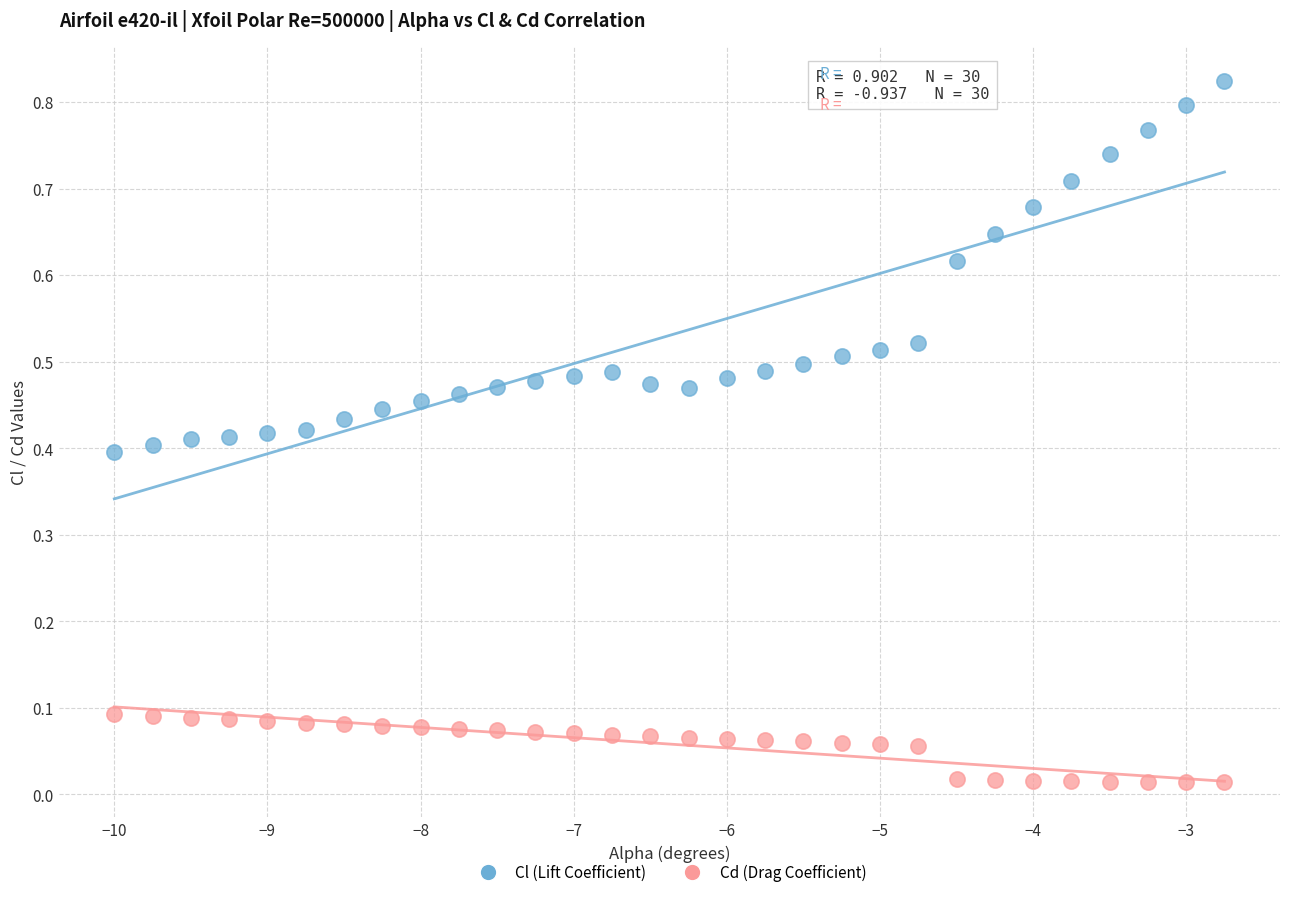

What are all the series names shown in the legend?

Cl (Lift Coefficient), Cd (Drag Coefficient)